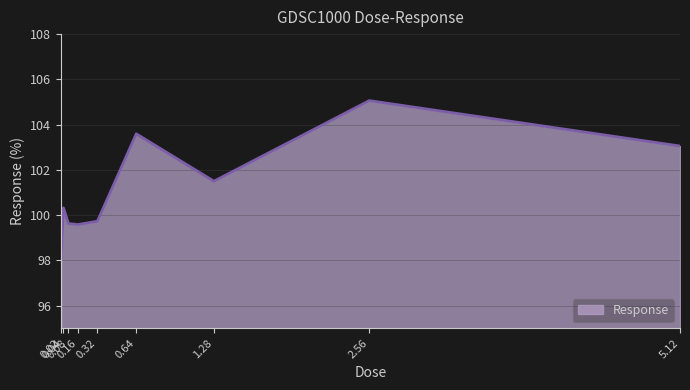

What is the smallest value displayed?

98.0